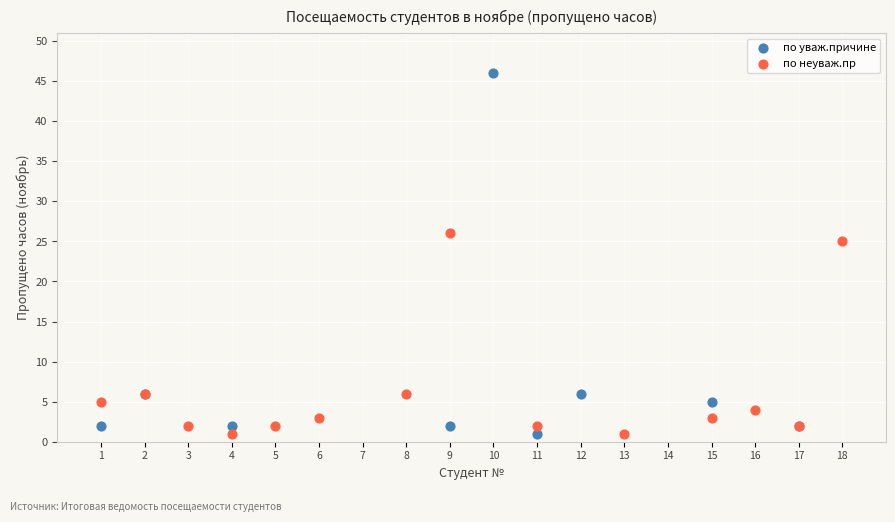

What are all the series names shown in the legend?

по уваж.причине, по неуваж.пр